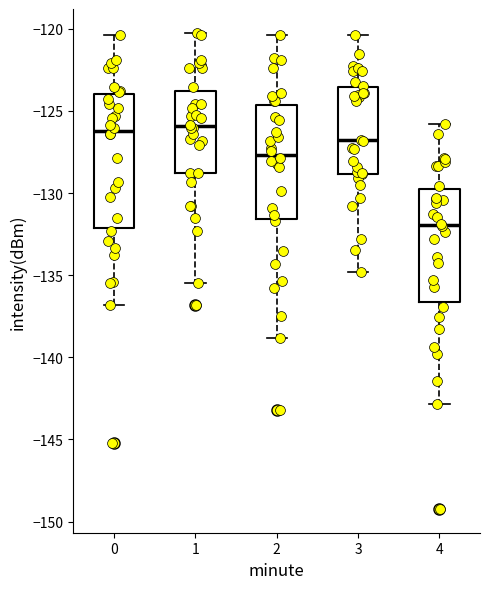

Where does the lower whisker of the box at x = 0 end on the y-axis? The values are not printed on the chart, so give them approximately, as read against the axis.

-137.0